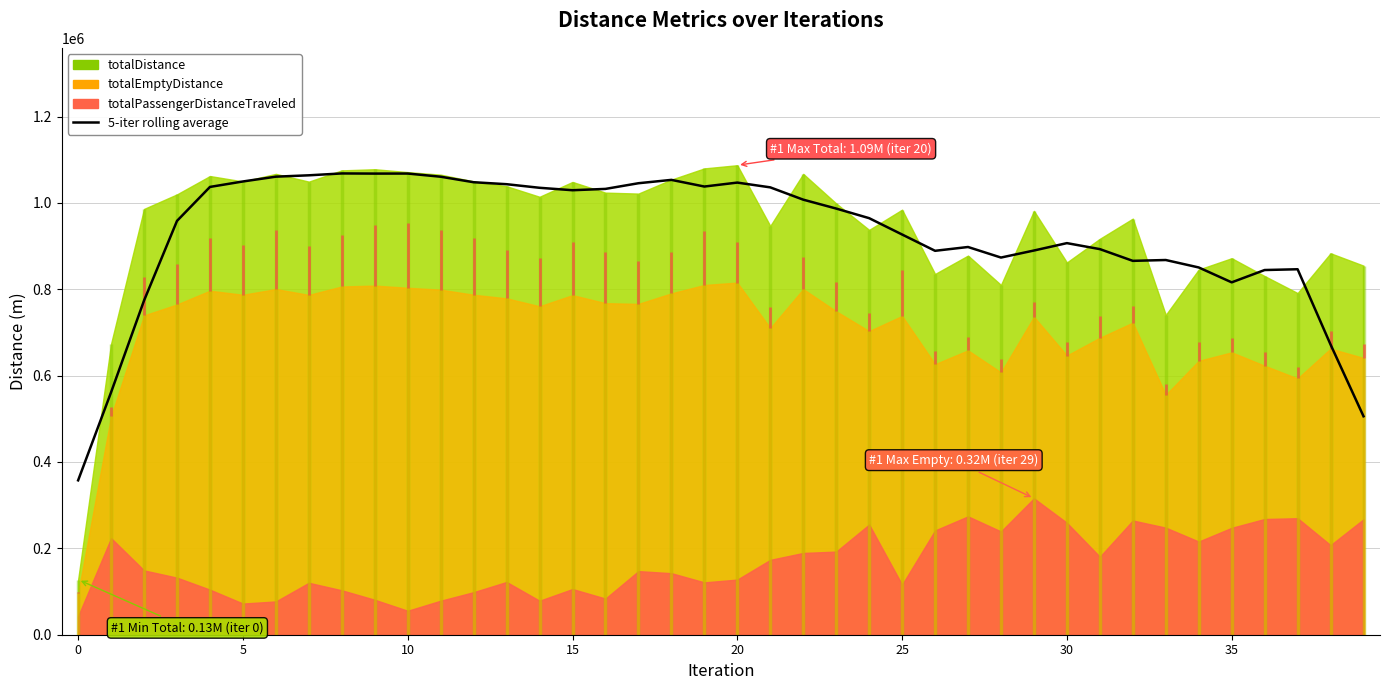

What is the label of the 29th point from the right?

11